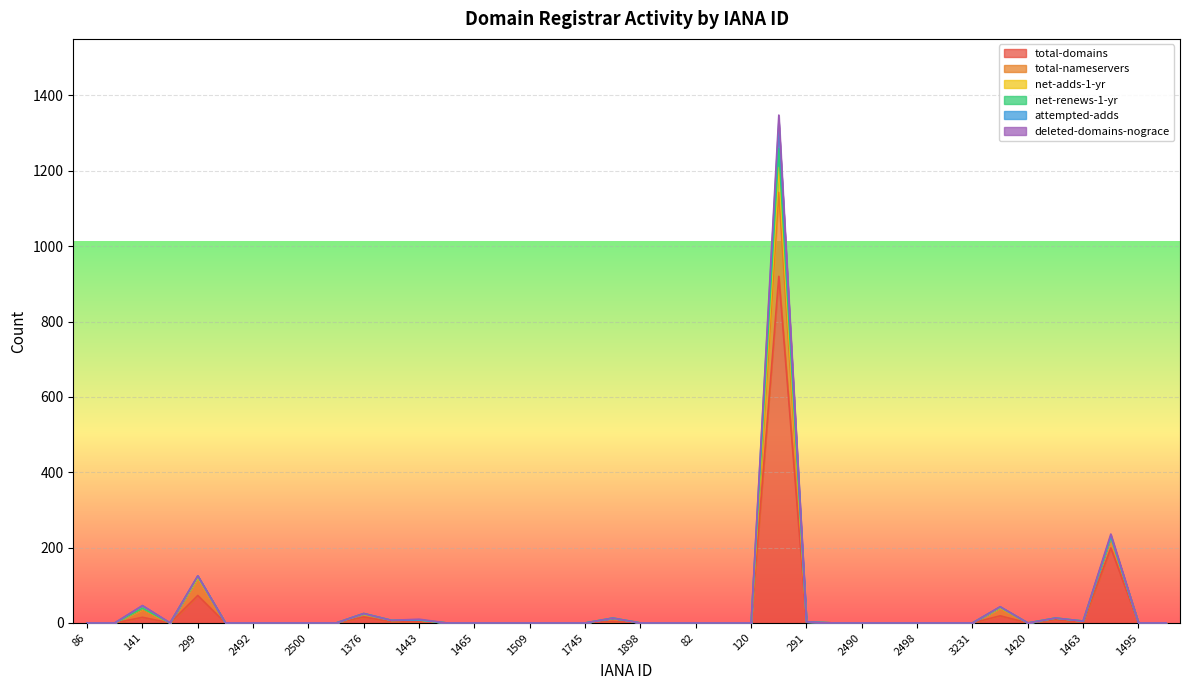

Which category has the highest value across all series?

146